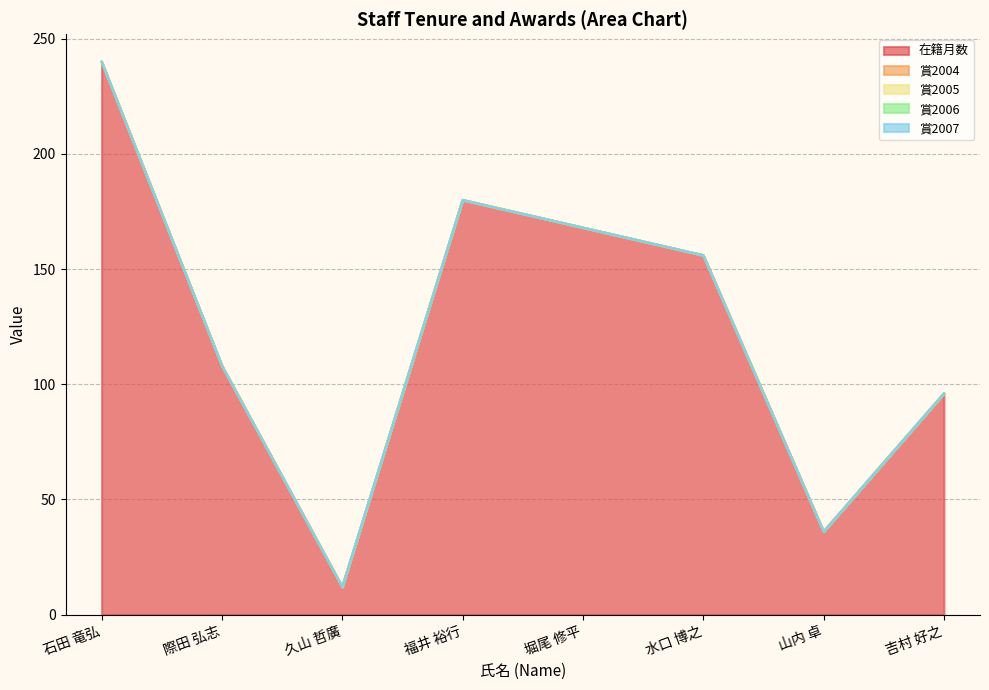

True or false: 賞2005 and 在籍月数 intersect in this chart.

False